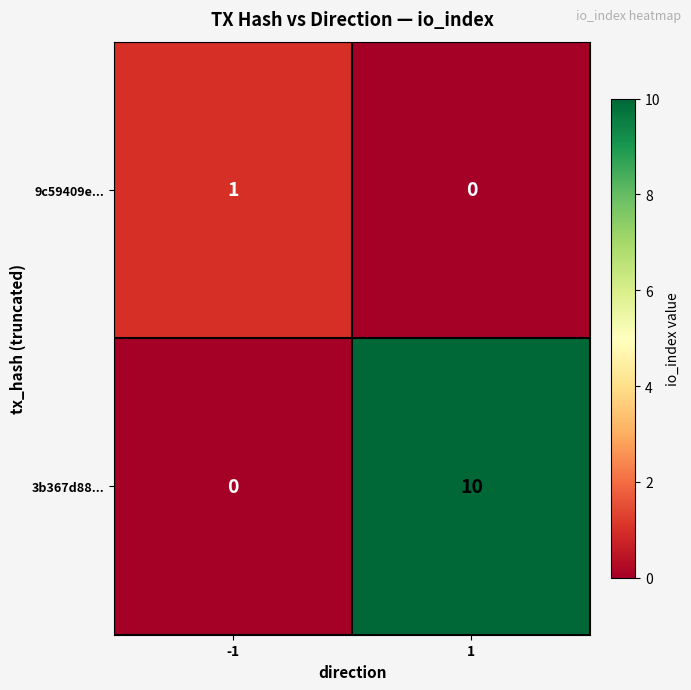

List the series in order of their peak value, lowest first.

9c59409e..., 3b367d88...